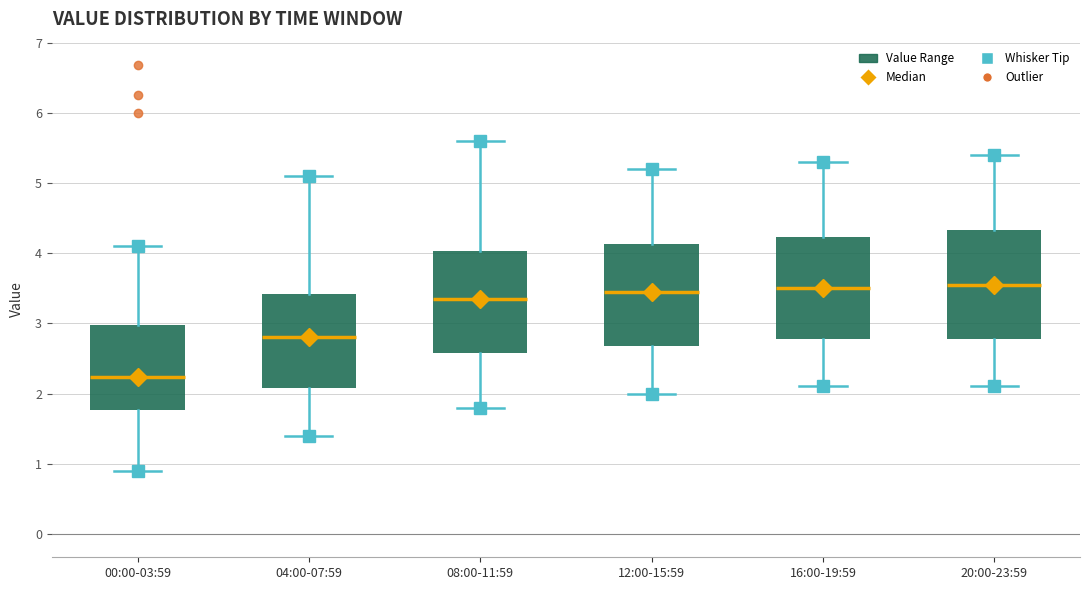

Reading left to right, transcribe this box plot: for each box, give where its median line is, the range the box spans, and where its two whiskers end, as read against the y-axis. The values are not printed on the chart, so give them approximately, as read against the axis.

00:00-03:59: median 2.2, box 1.8 to 3.0, whiskers 0.9 to 4.1
04:00-07:59: median 2.8, box 2.1 to 3.4, whiskers 1.4 to 5.1
08:00-11:59: median 3.4, box 2.6 to 4.0, whiskers 1.8 to 5.6
12:00-15:59: median 3.5, box 2.7 to 4.1, whiskers 2.0 to 5.2
16:00-19:59: median 3.5, box 2.8 to 4.2, whiskers 2.1 to 5.3
20:00-23:59: median 3.6, box 2.8 to 4.3, whiskers 2.1 to 5.4